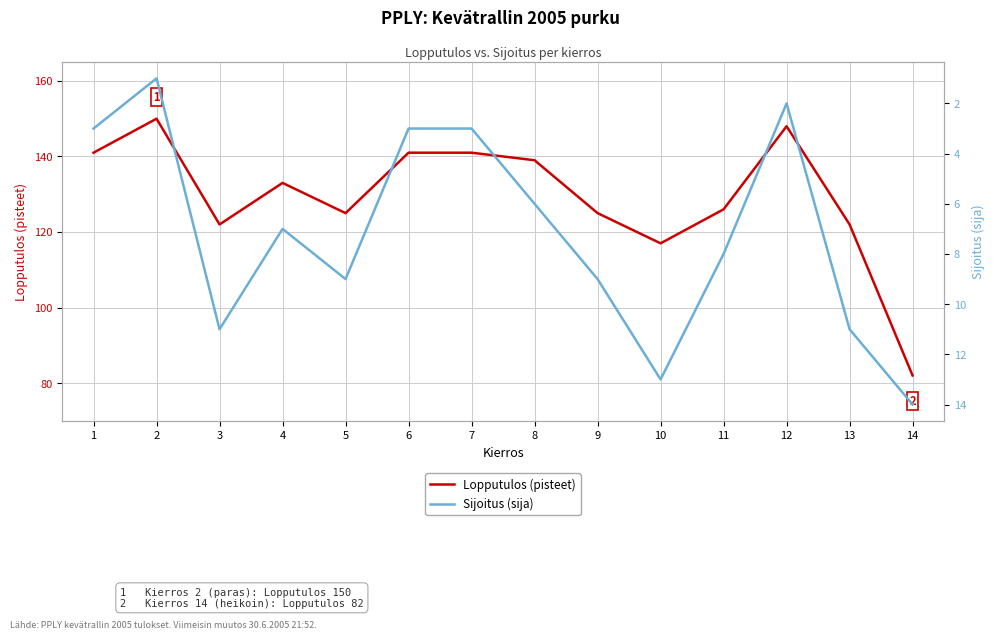

List the labels in order of Lopputulos (pisteet) value, smallest first.

14, 10, 3, 13, 5, 9, 11, 4, 8, 1, 6, 7, 12, 2